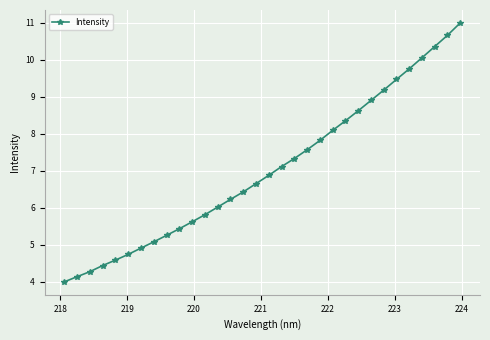

What is the difference between the maximum and minimum values?

7.0